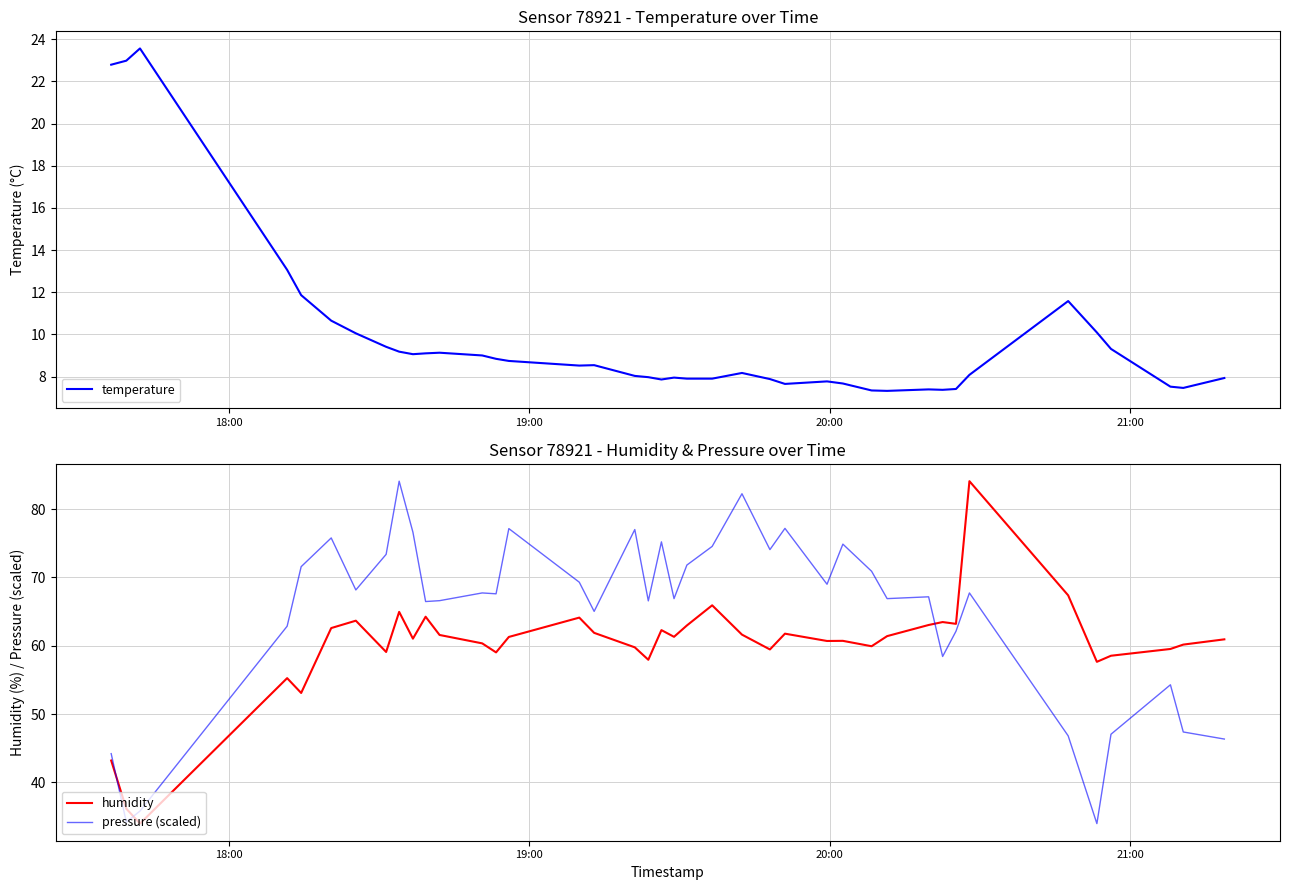

What is the maximum value for pressure (scaled)?

84.1